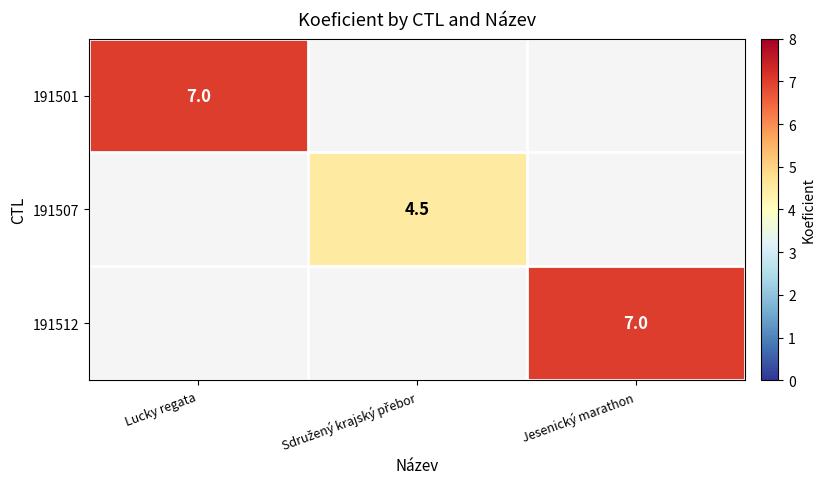

True or false: 191501 has a value of 7.0 at Lucky regata.

True